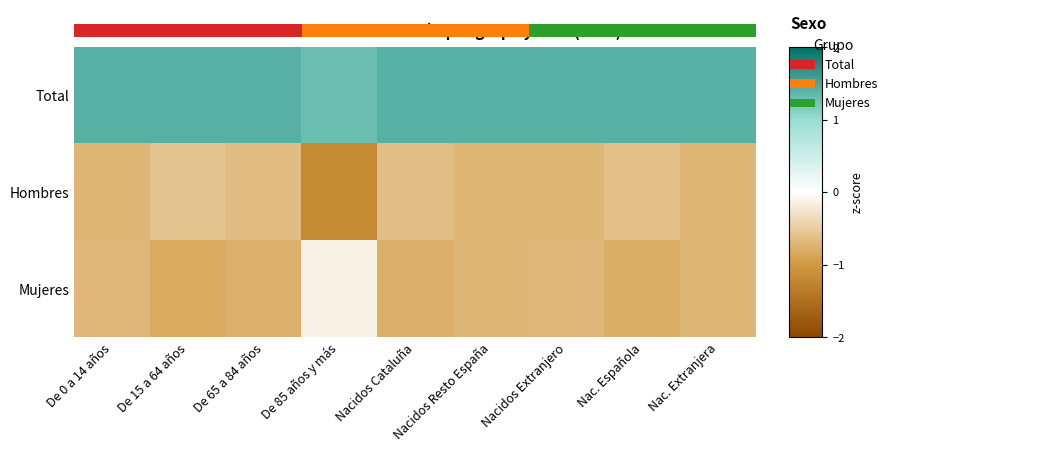

What is the greatest value displayed?

1.4